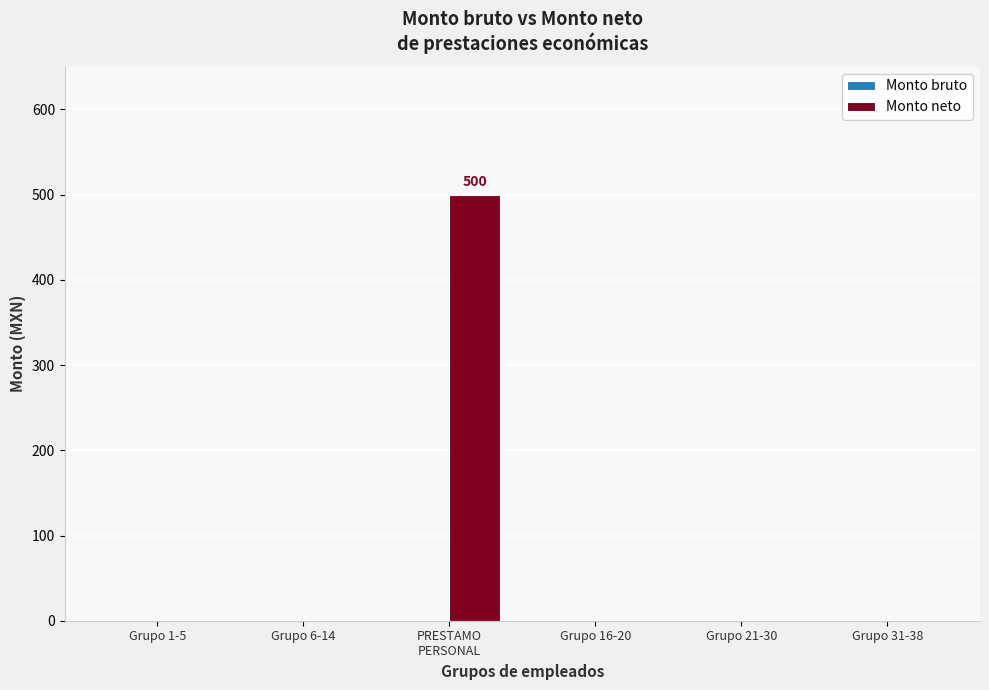

What is the greatest value displayed?

500